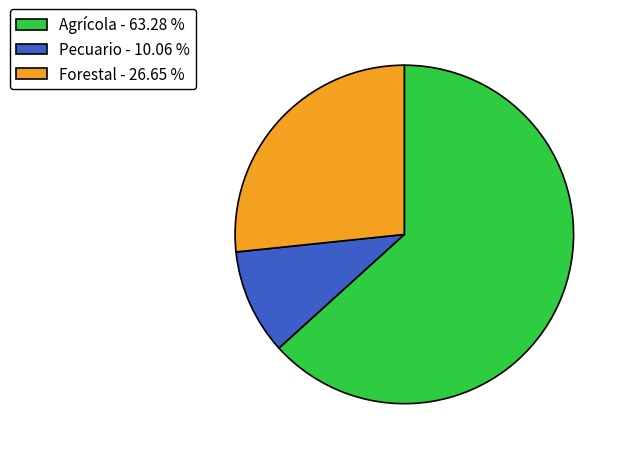

Which category has the smallest portion of the pie?

Pecuario